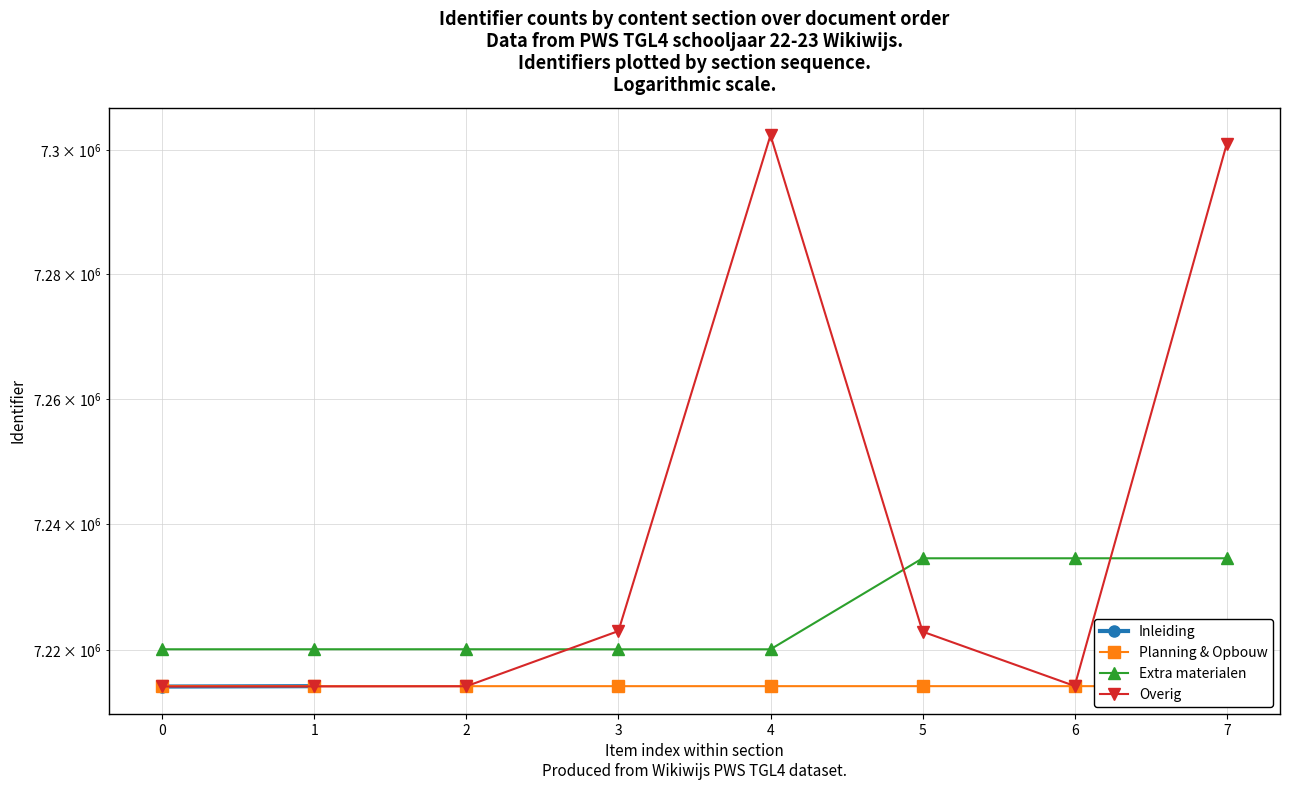

What is the difference between the maximum and second lowest values in the Overig series?

88160